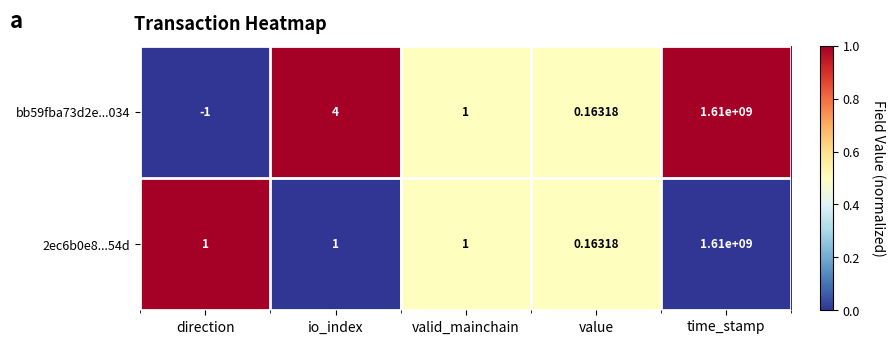

At which category does the chart reach its peak across all series?

time_stamp